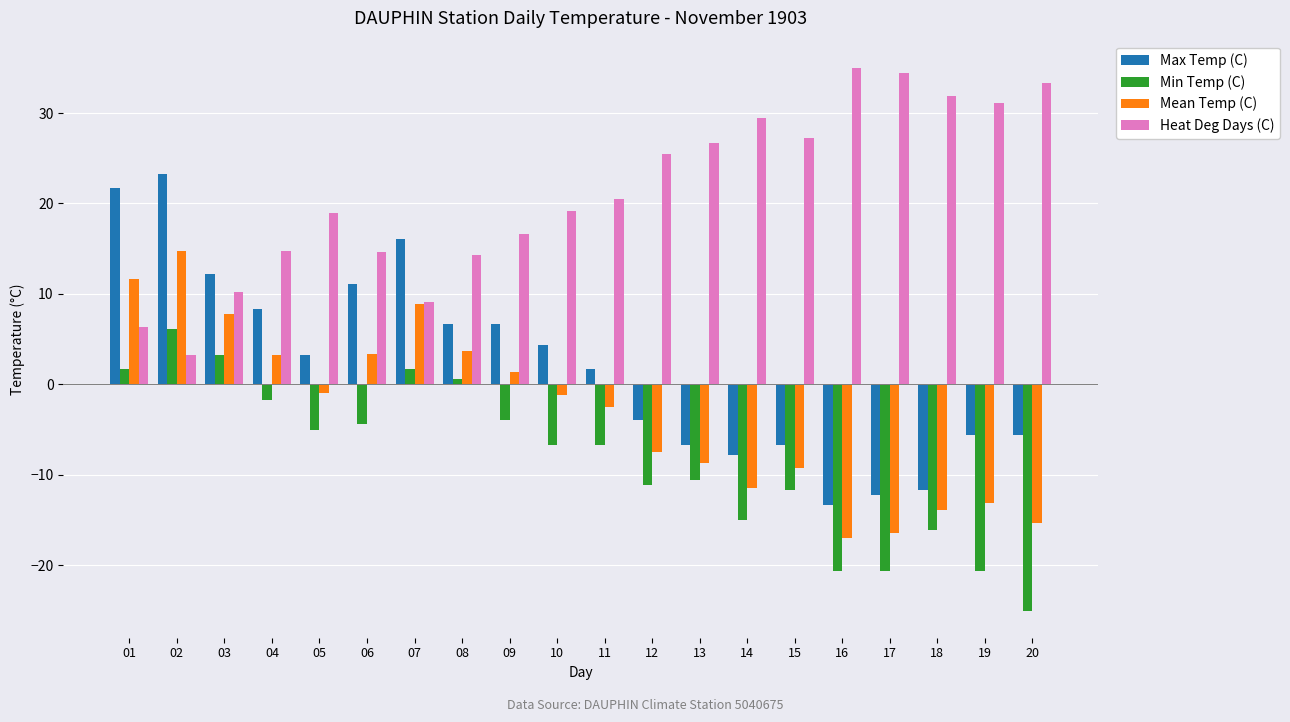

What is the sum of all Min Temp (C) values?

-166.3